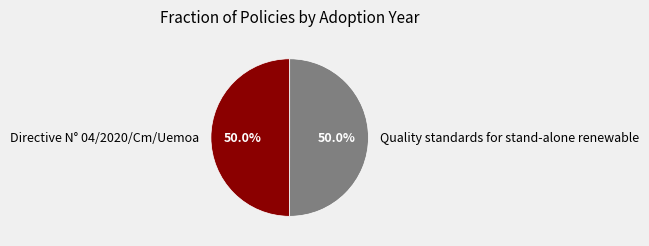

Approximately how many times larger is the value at Quality standards for stand-alone renewable compared to Directive N° 04/2020/Cm/Uemoa?

1.0